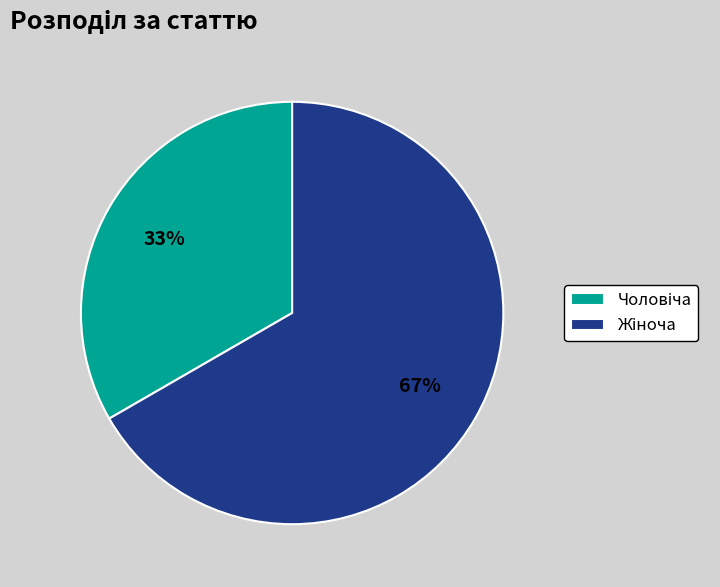

Does any single category account for the majority?

Yes